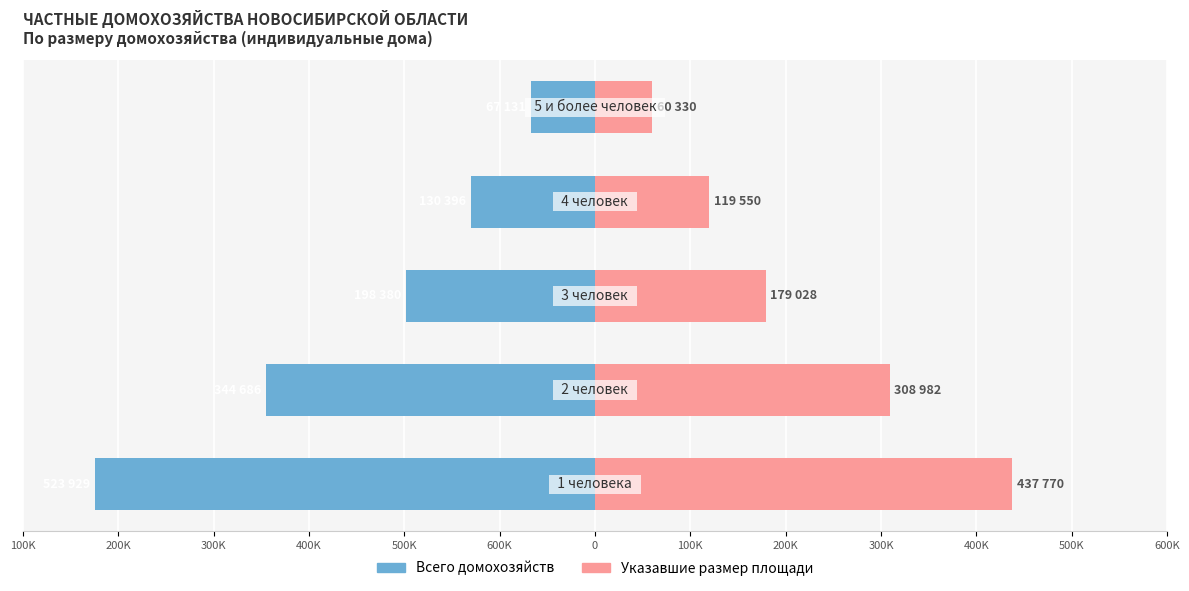

The Указавшие размер площади series shows 134319 at 500K. True or false?

False